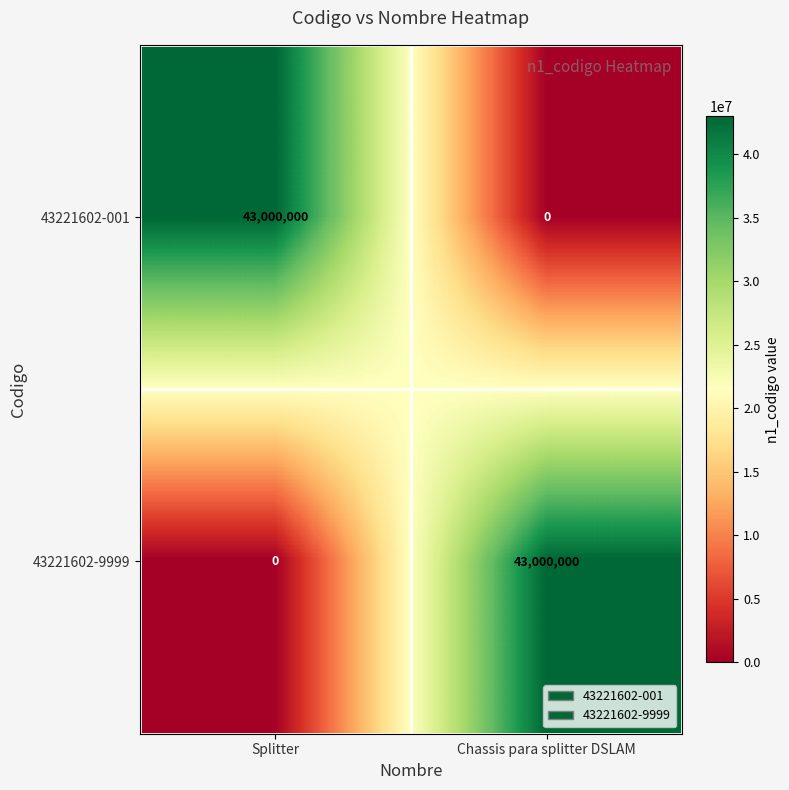

The 43221602-9999 series shows 0 at Splitter. True or false?

True